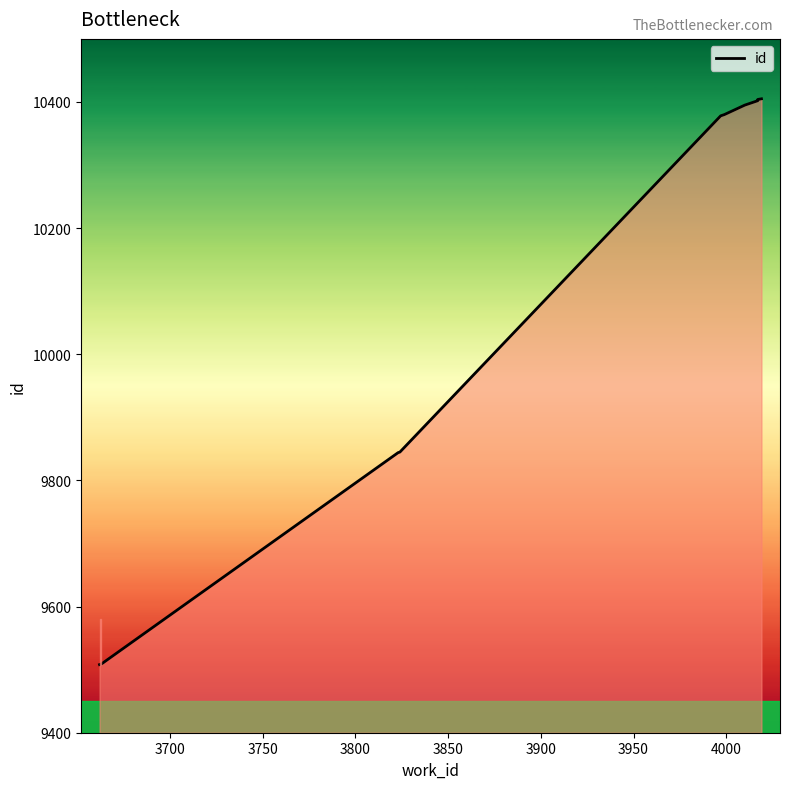

Reading right to left, extract all data points from this chart.

10405	10404	10402	10395	10380	10378	9845	9844	9509	9508